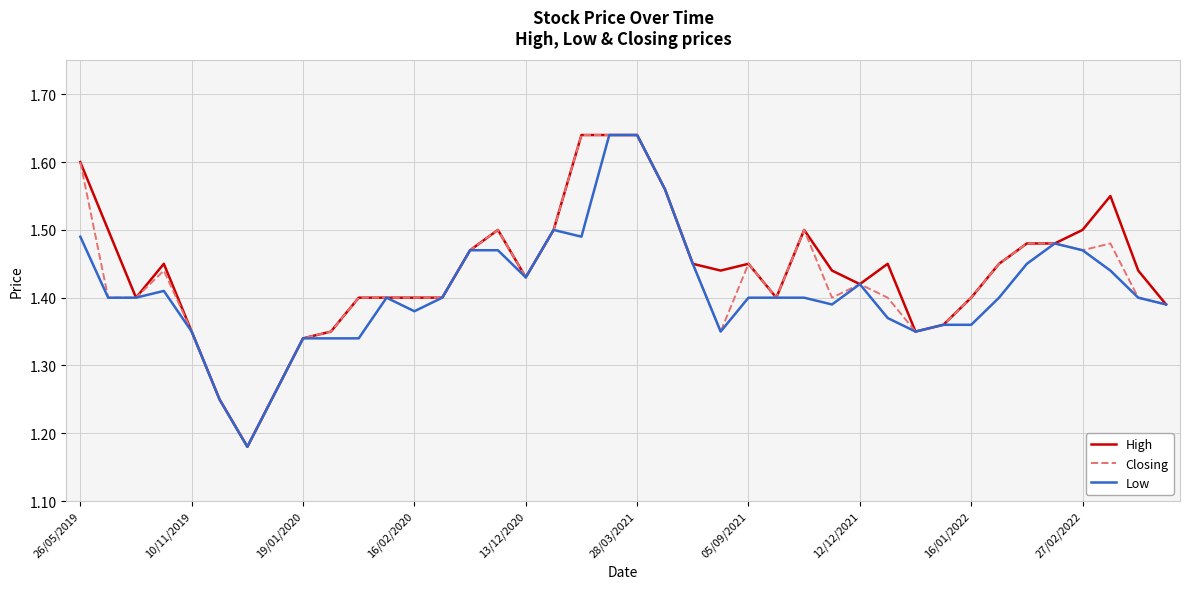

How many series are shown in this chart?

3